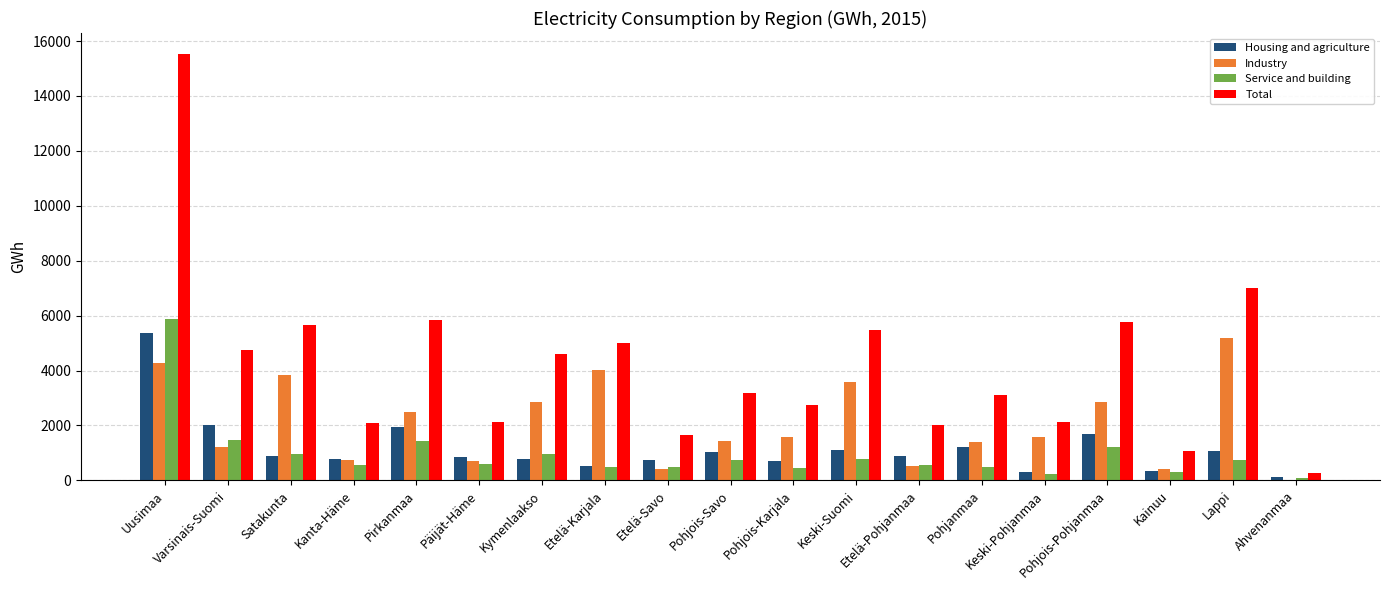

True or false: Total has a value of 2132 at Keski-Pohjanmaa.

True